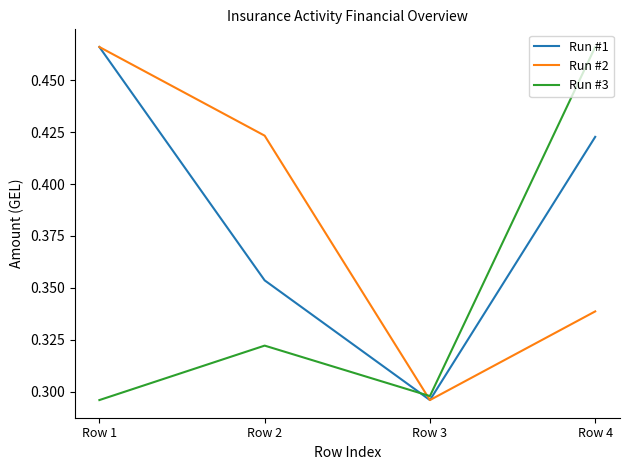

The value of Run #3 at Row 1 is 0.1. True or false?

False